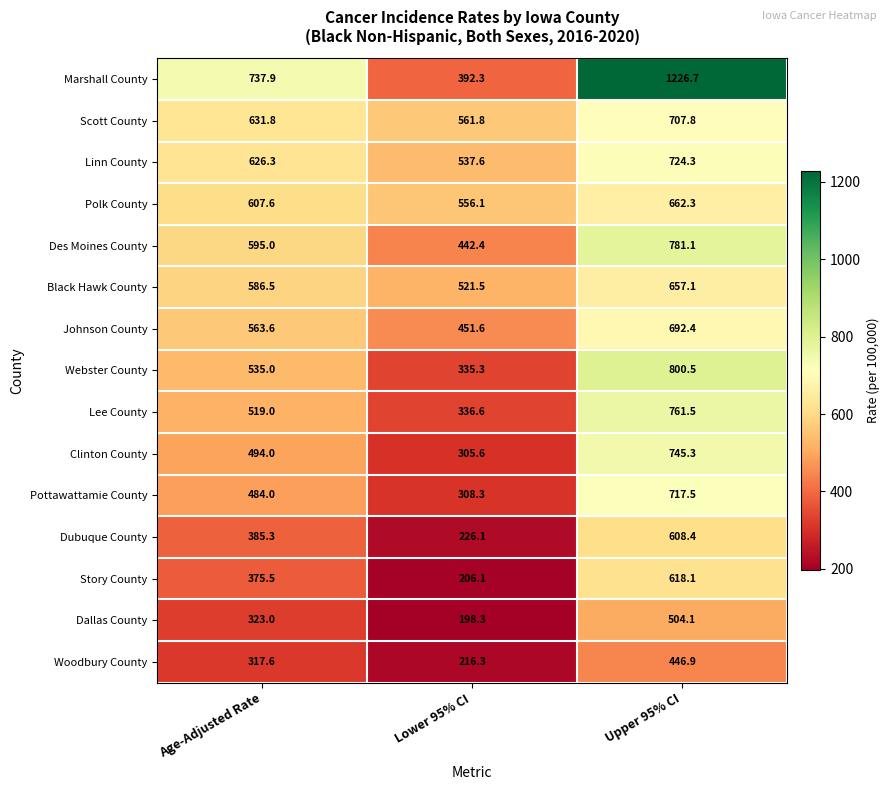

What is the spread (max minus min) of values at Lower 95% CI?

363.5